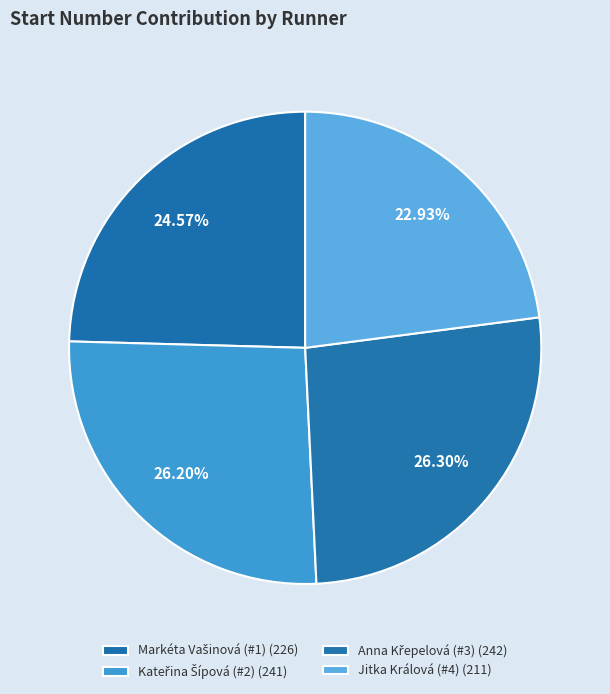

How many slices are in this pie chart?

4